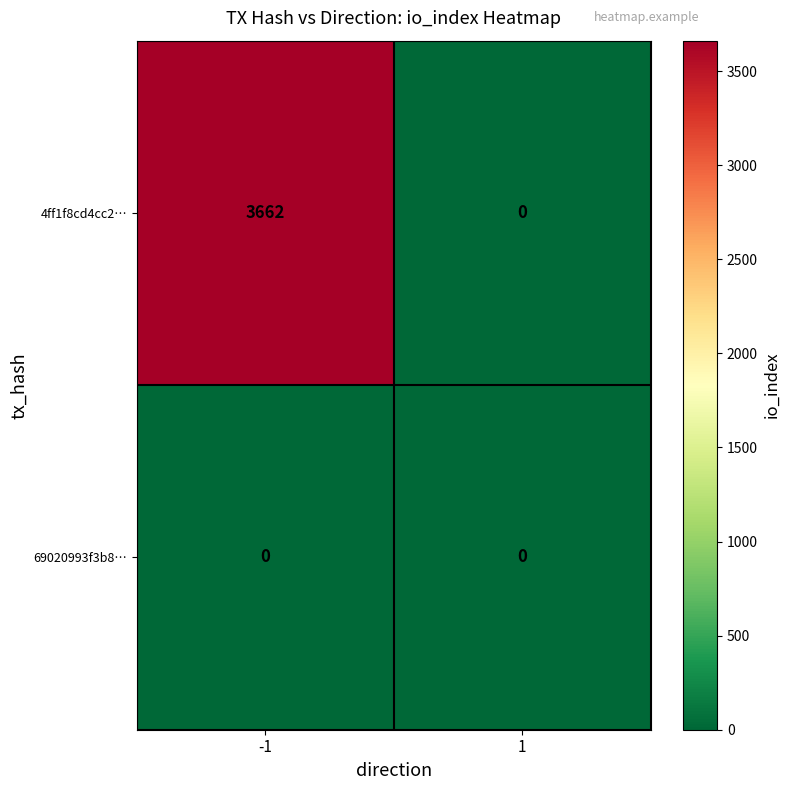

What is the sum of the 4ff1f8cd4cc2… values at -1 and 1?

3662